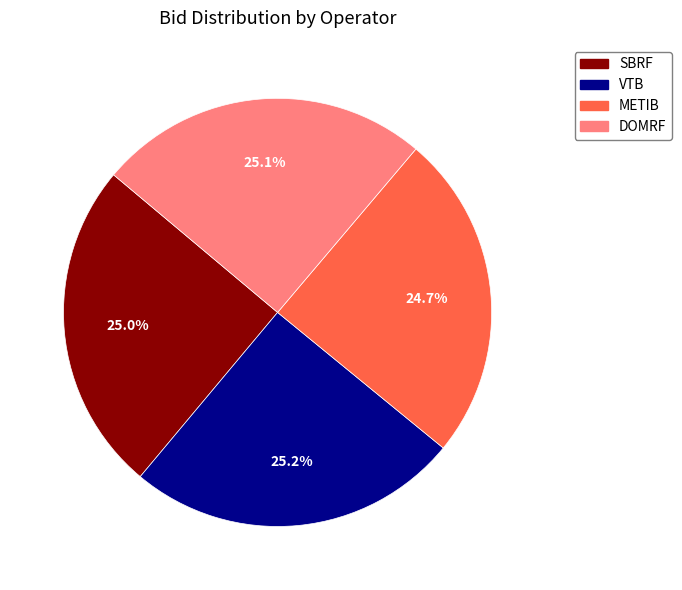

What is the total percentage of METIB and DOMRF?

49.8%